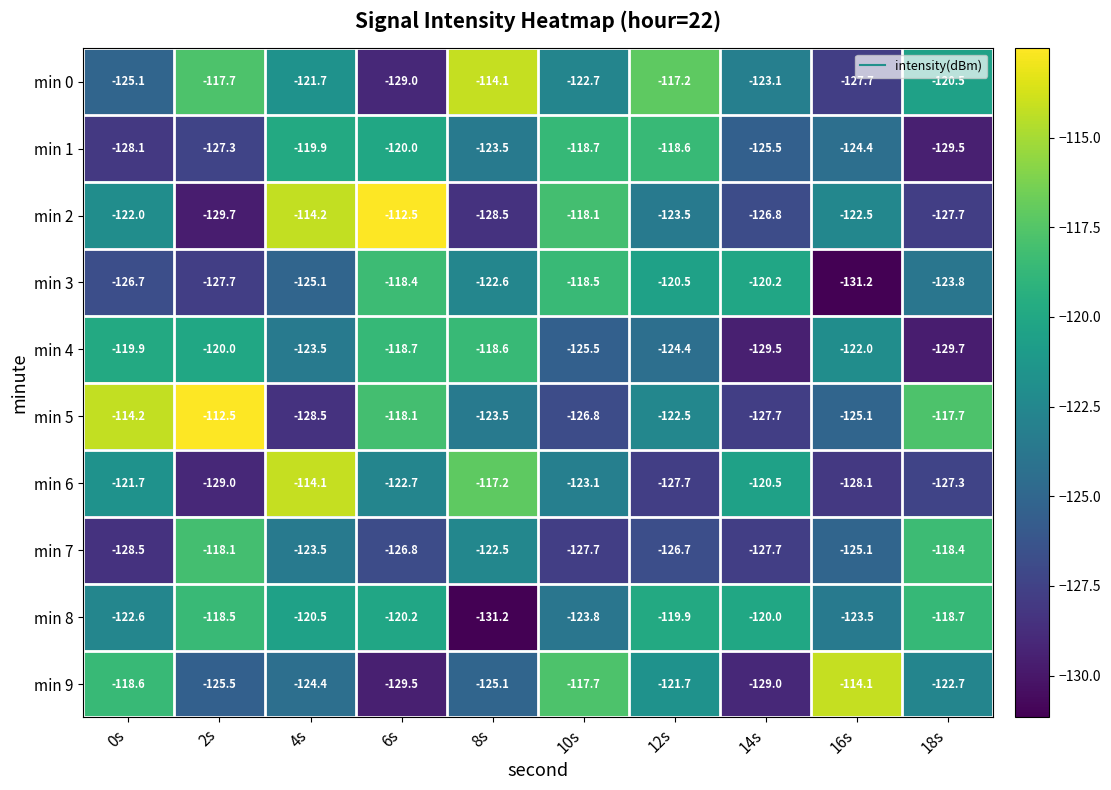

What is the lowest value of the min 5 series?

-128.5